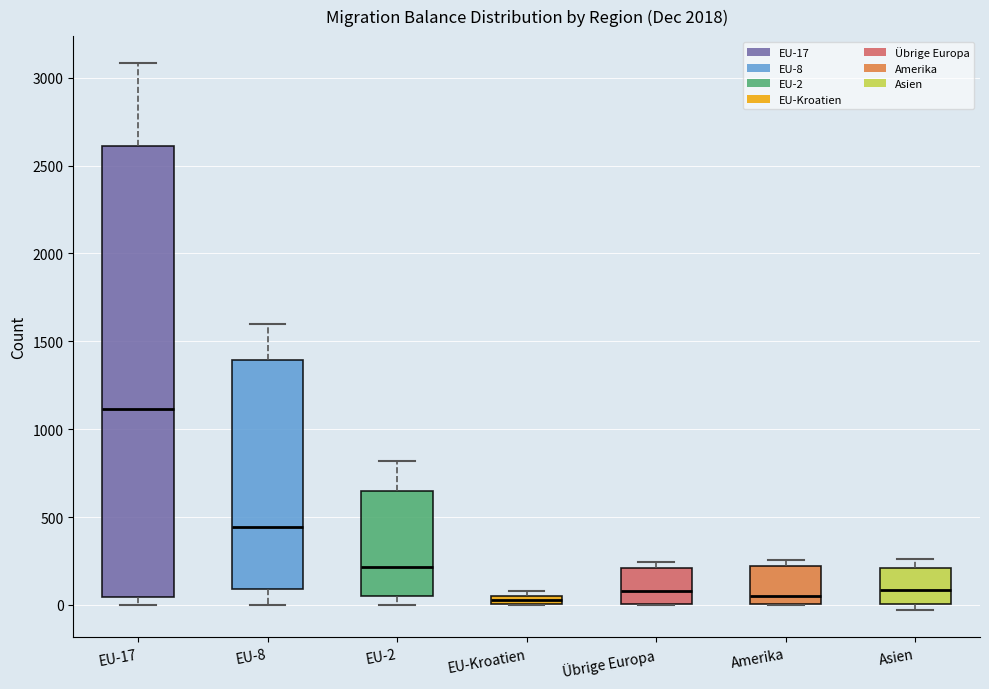

Where does the lower whisker of the box for EU-8 end on the y-axis? The values are not printed on the chart, so give them approximately, as read against the axis.

0